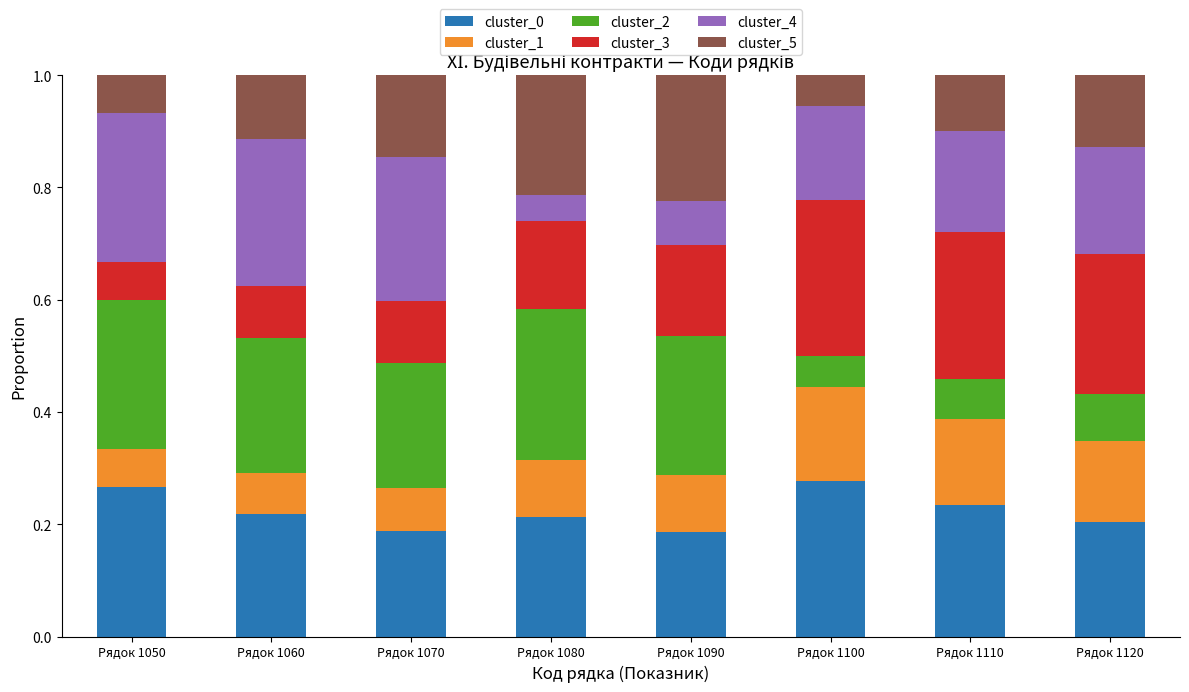

The cluster_0 series shows 0.2 at Рядок 1090. True or false?

True